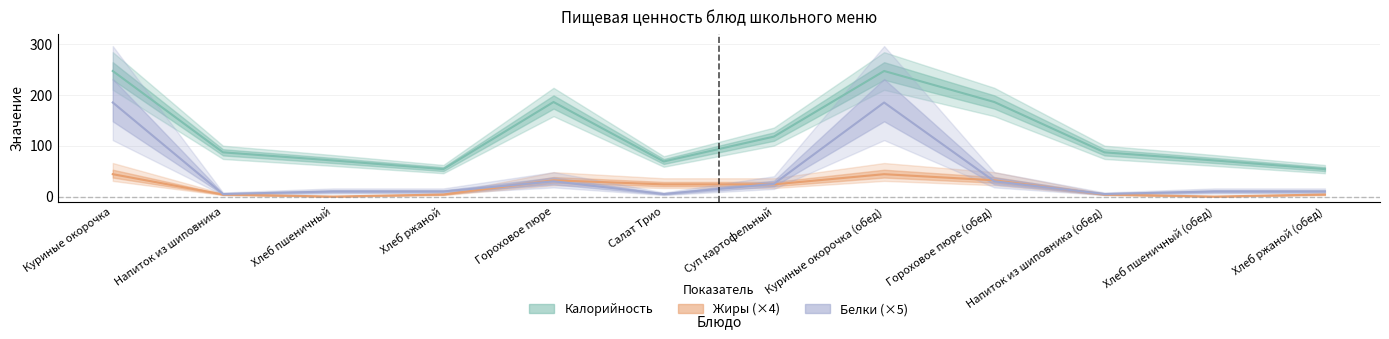

The Калорийность series shows 97 at Хлеб пшеничный. True or false?

False